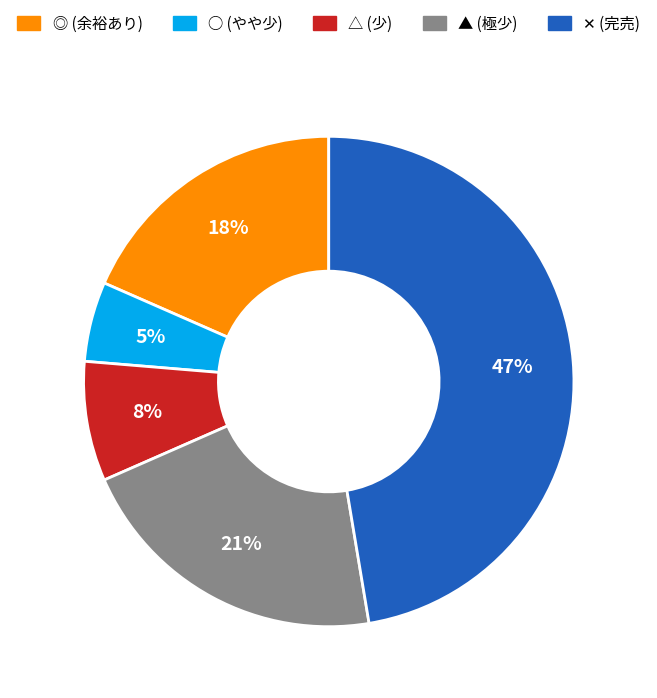

Combined, do ○ and ◎ account for over 50%?

No